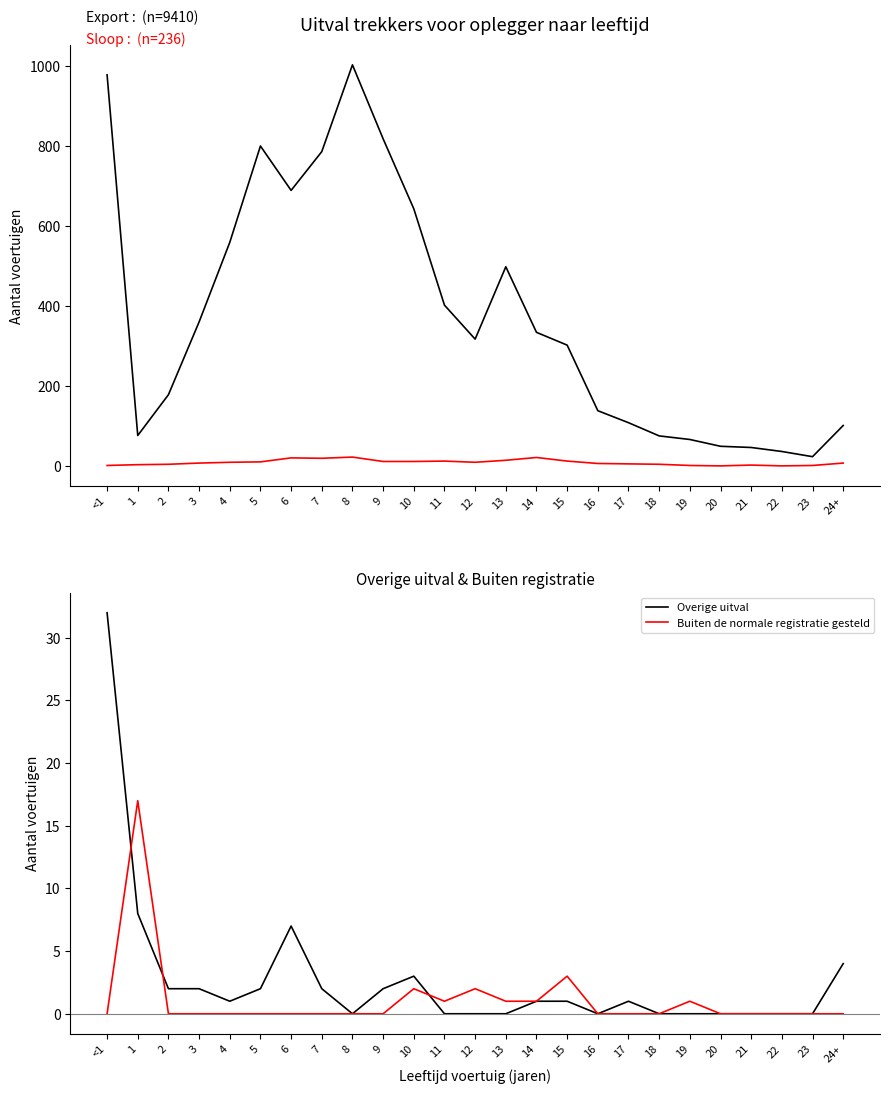

True or false: Overige uitval and Export cross at least once.

False